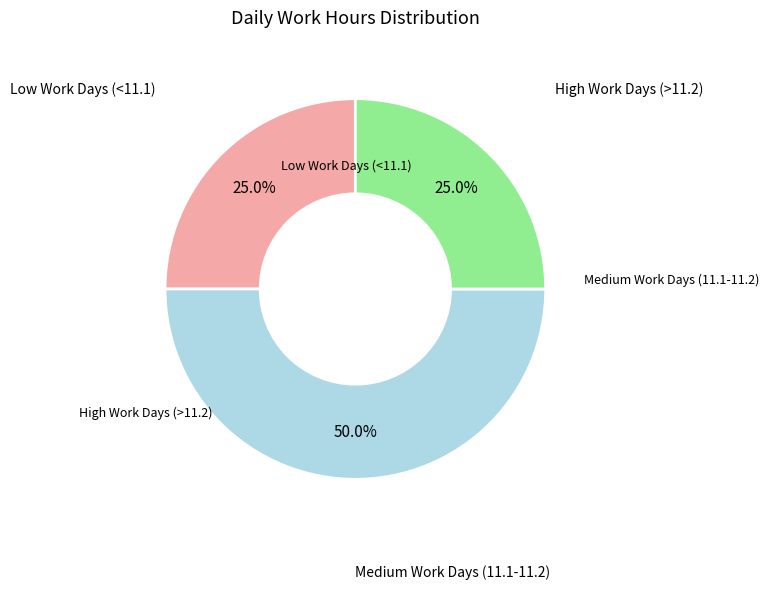

How many slices are in this pie chart?

3